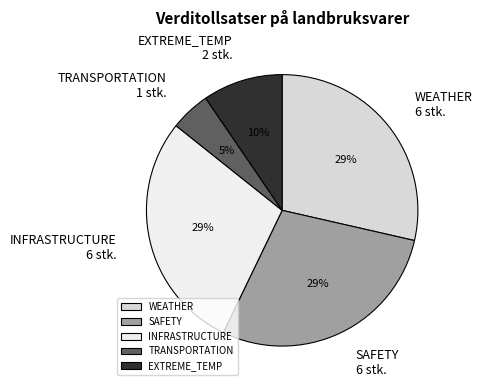

Count the number of slices in the pie.

5